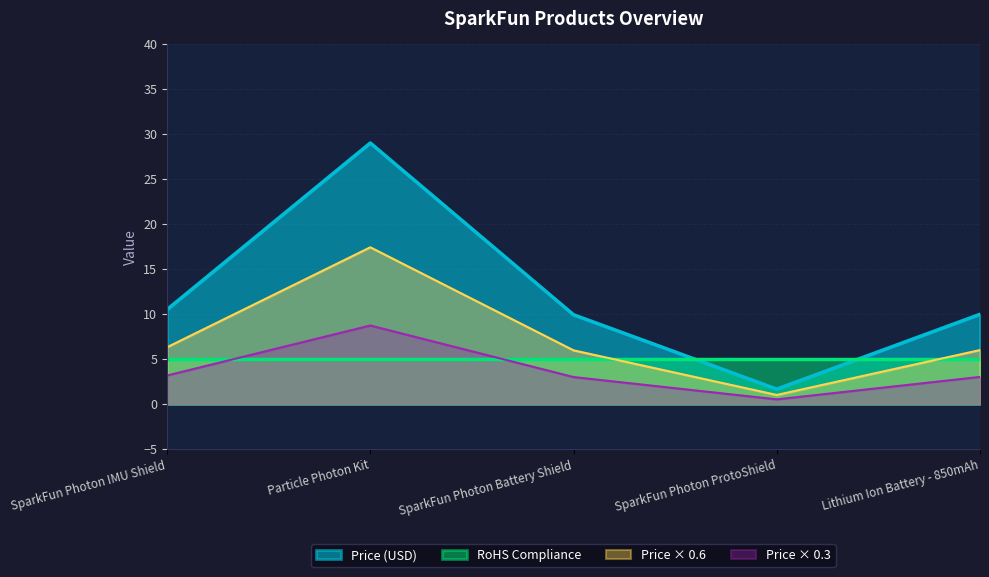

Reading right to left, transcribe all the data shown in this chart.

Lithium Ion Battery - 850mAh=9.9	SparkFun Photon ProtoShield=1.6	SparkFun Photon Battery Shield=9.9	Particle Photon Kit=29.0	SparkFun Photon IMU Shield=10.5